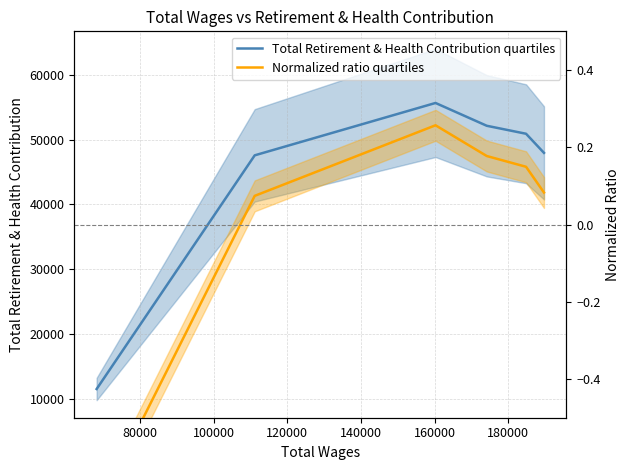

How many interior local peaks does the Normalized ratio quartiles series have?

1